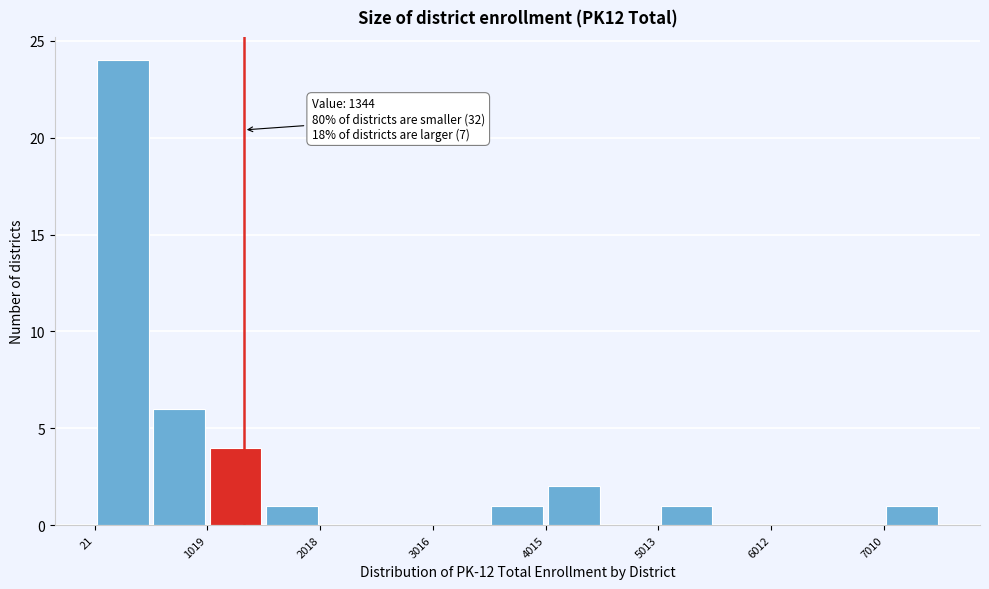

Which range on the x-axis has the tallest bar?

0 to 500